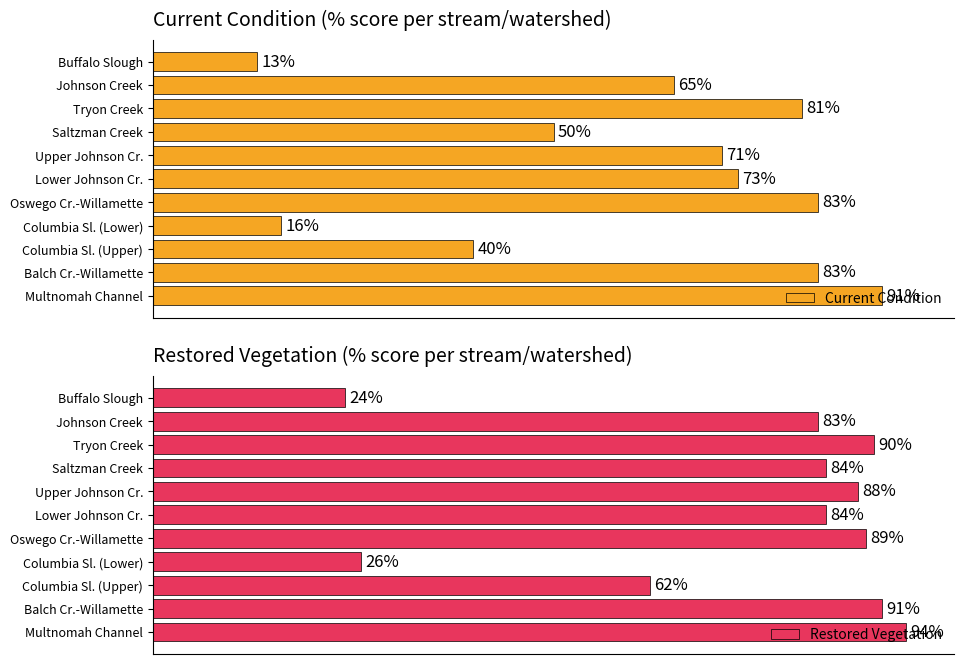

What is the minimum value for Restored Vegetation?

24